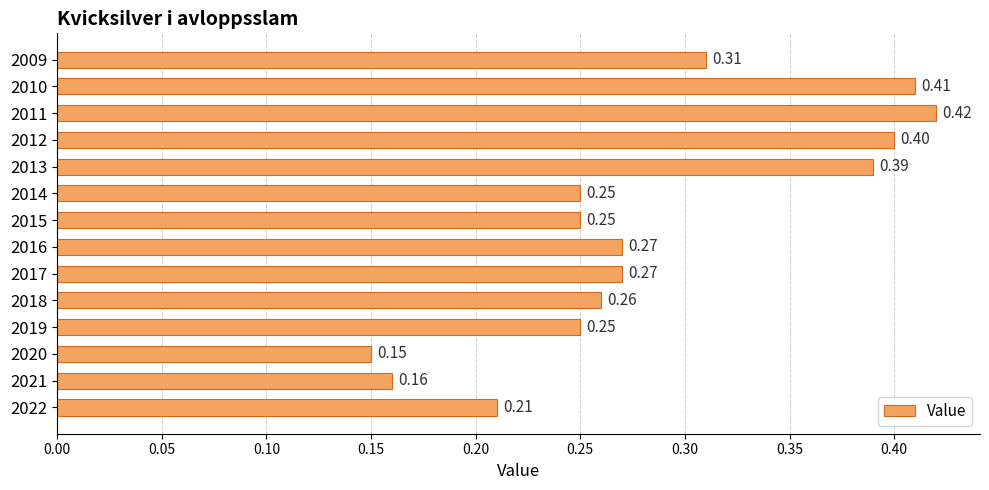

What is the sum of the values at 2019 and 2010?

0.7